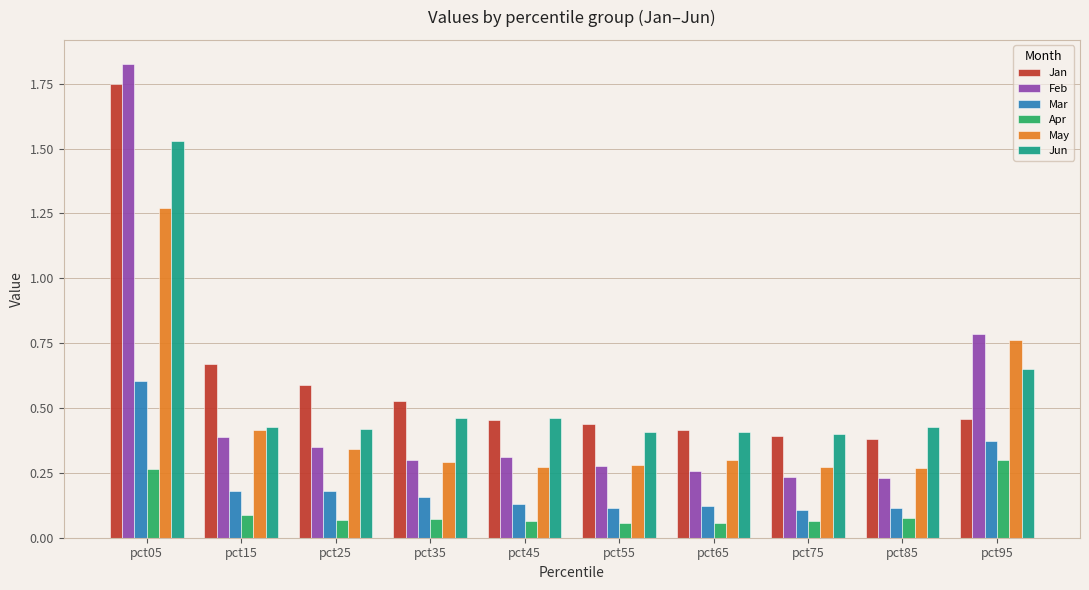

Where is Feb nearest to the value 1?

pct95